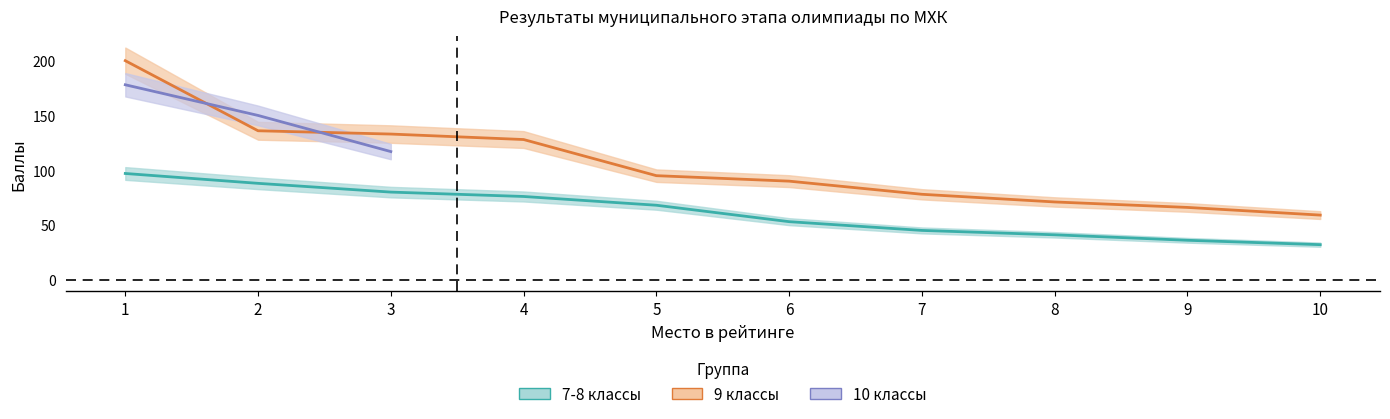

At how many categories does at least one series exceed 45?

10